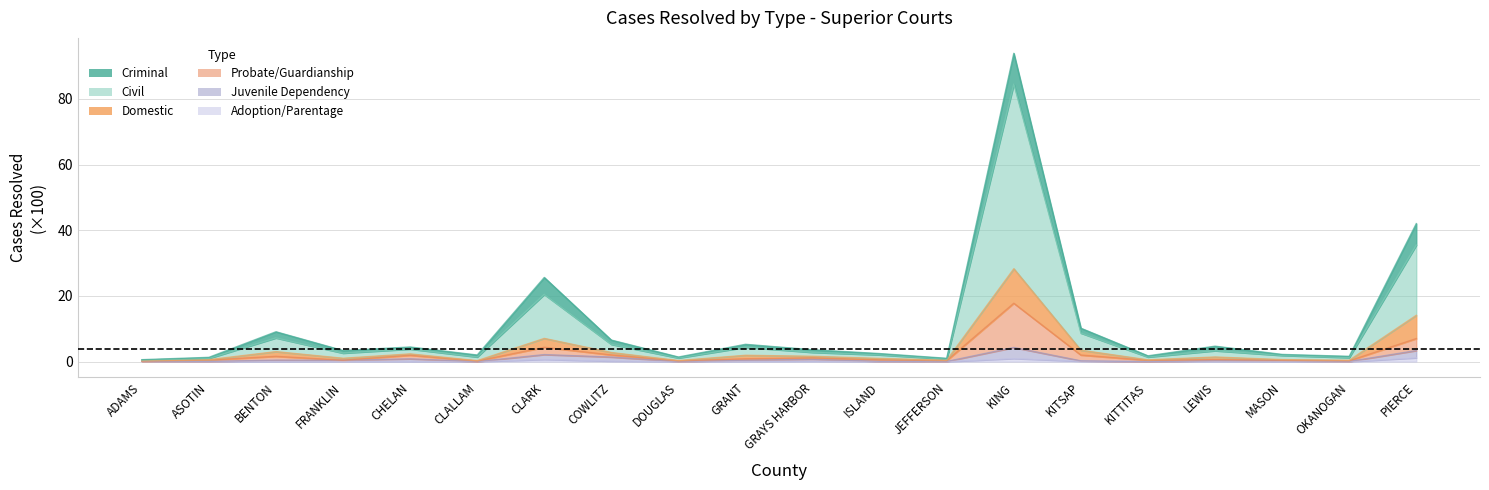

Read the Domestic value at FRANKLIN.

1.0